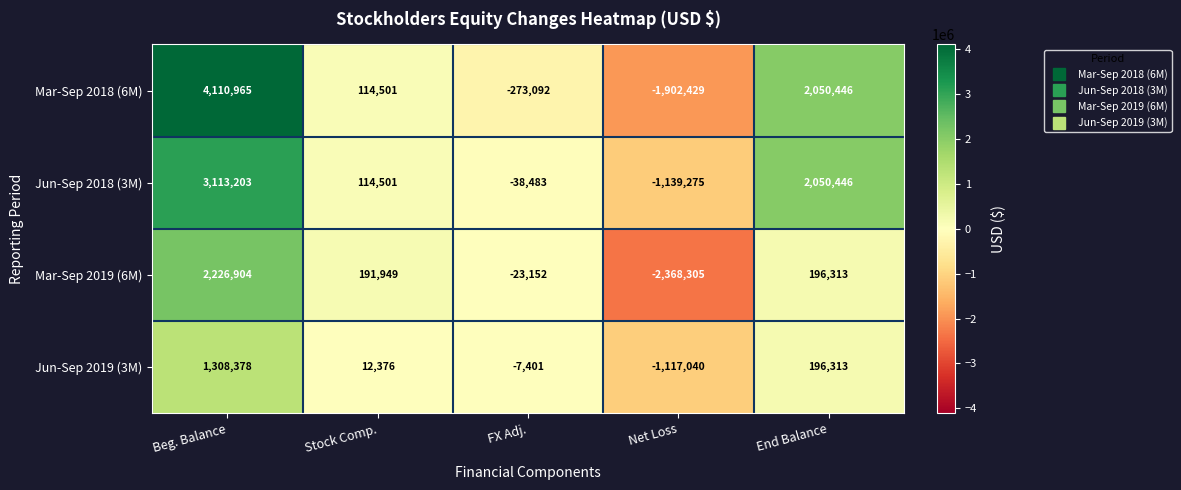

List the labels in order of Jun-Sep 2019 (3M) value, smallest first.

Net Loss, FX Adj., Stock Comp., End Balance, Beg. Balance